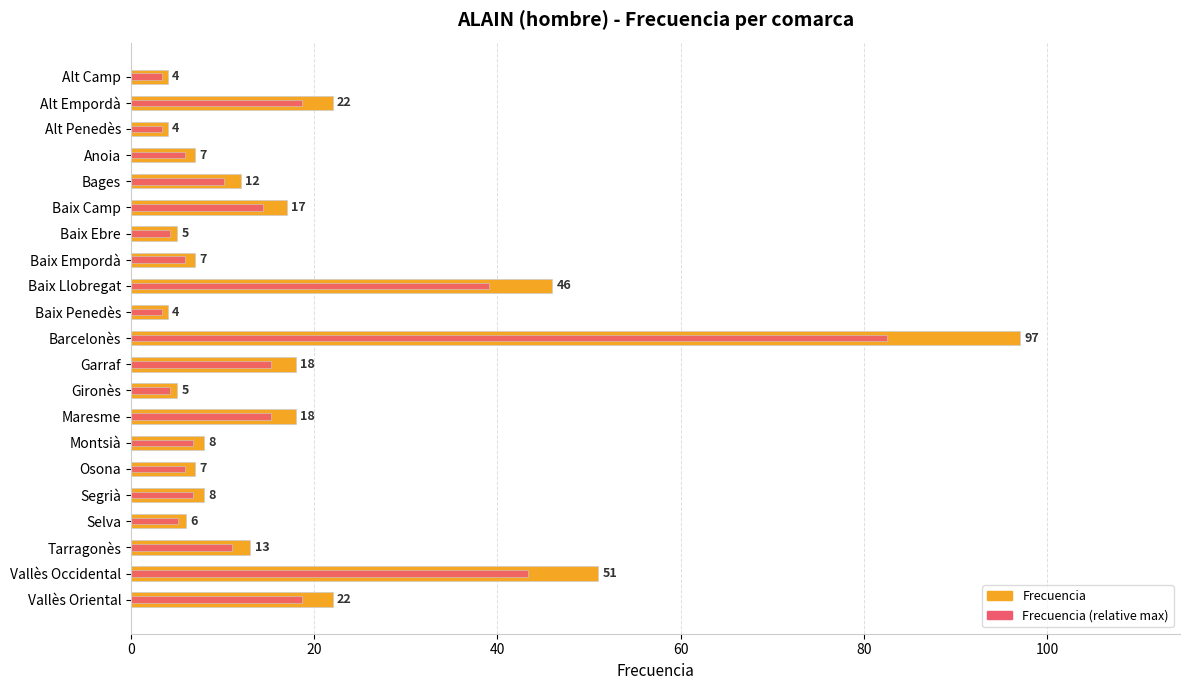

The Frecuencia (relative max) series shows 1.6 at Montsià. True or false?

False